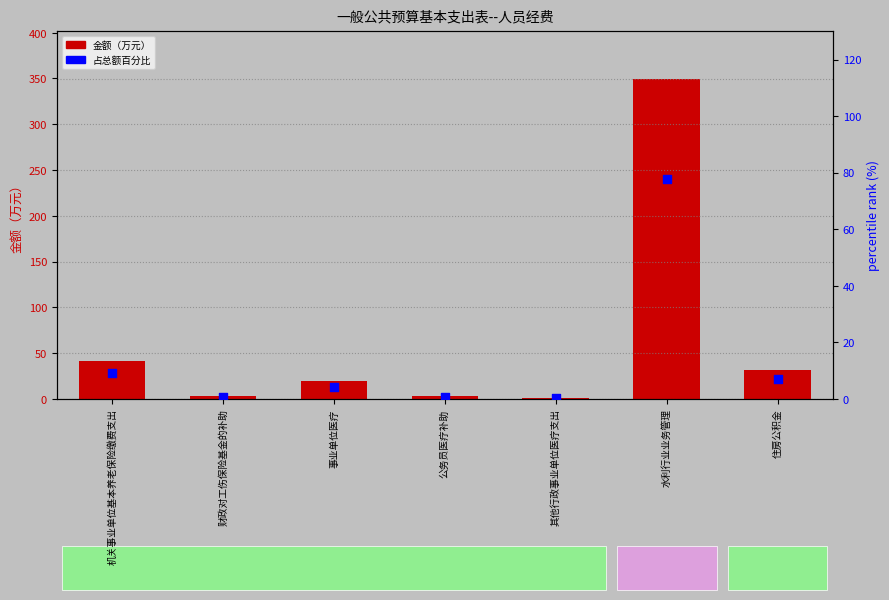

Which series reaches the maximum Y coordinate?

对事业单位经常性补助